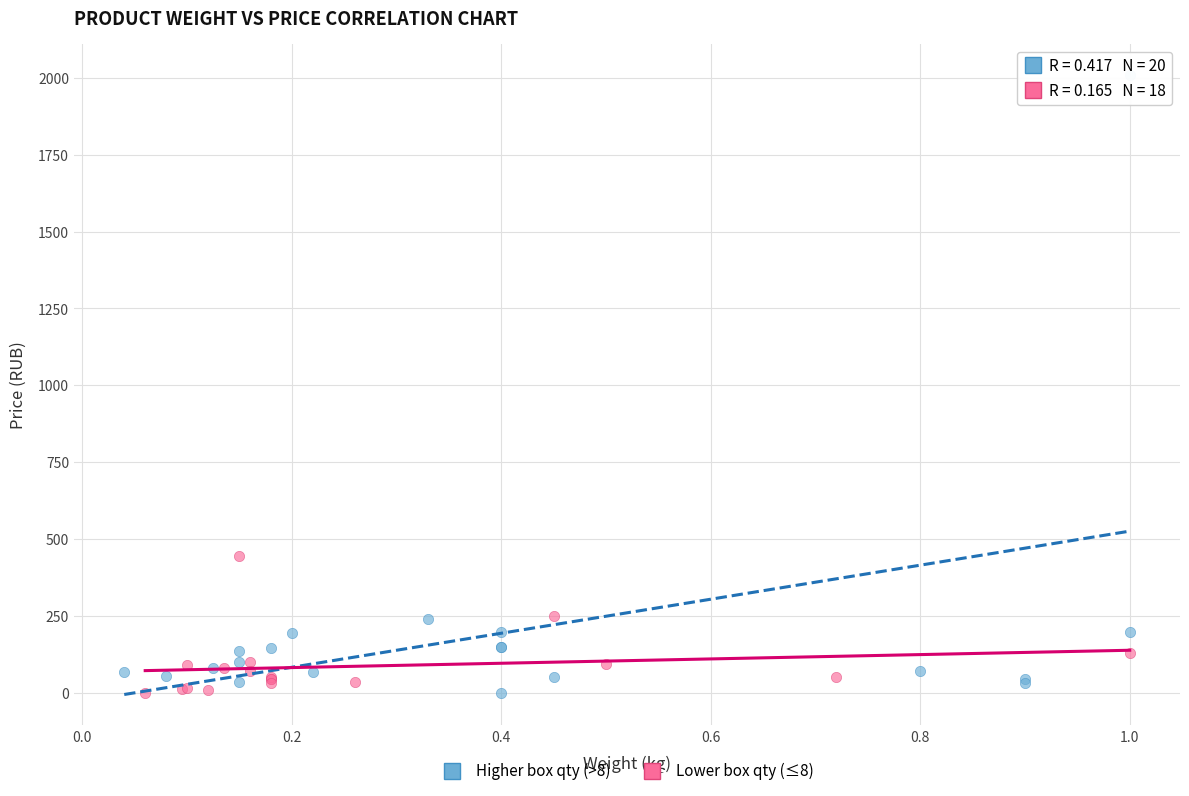

Which series has the widest spread of Y values?

Higher box qty (>8)